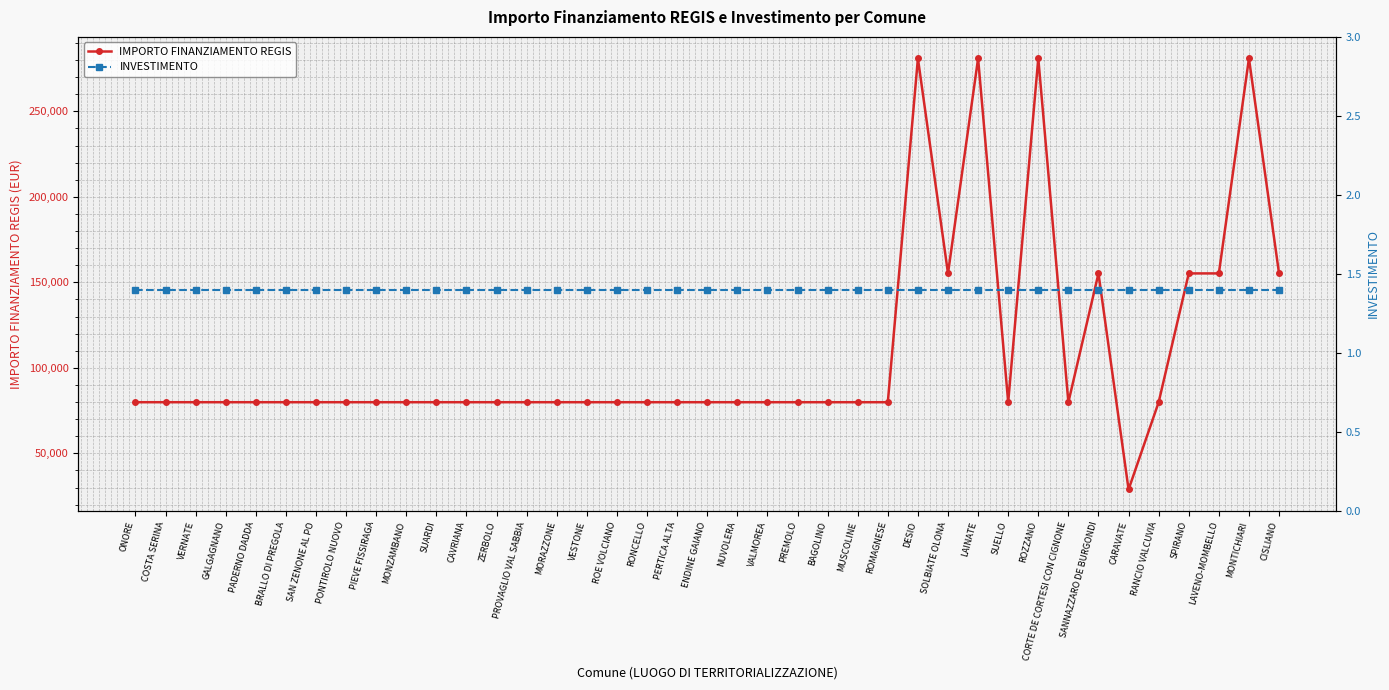

What is the difference between the highest and lowest values at GALGAGNANO?

79920.6